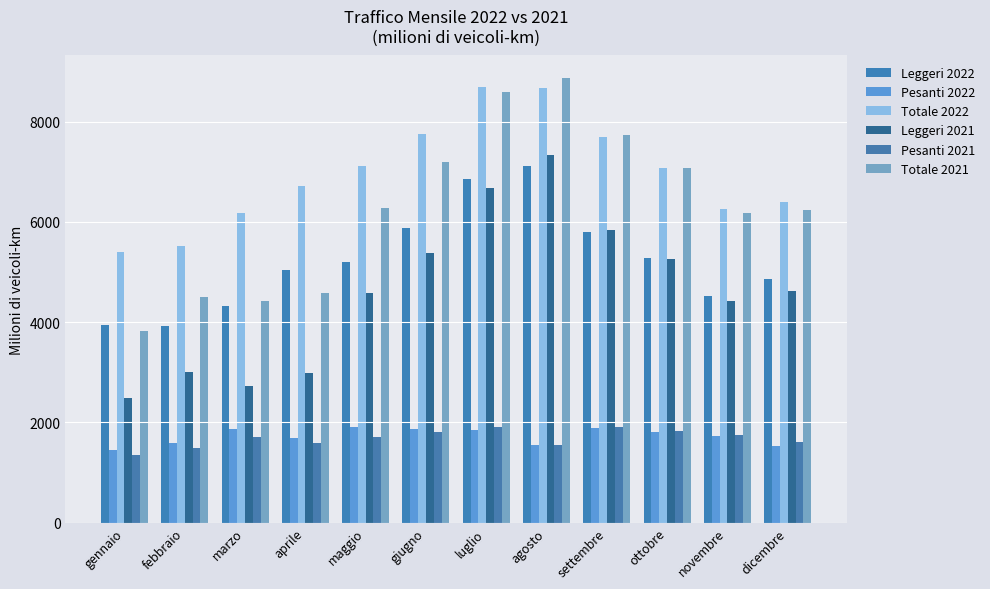

How many data points in Totale 2022 are less than 7077?

6